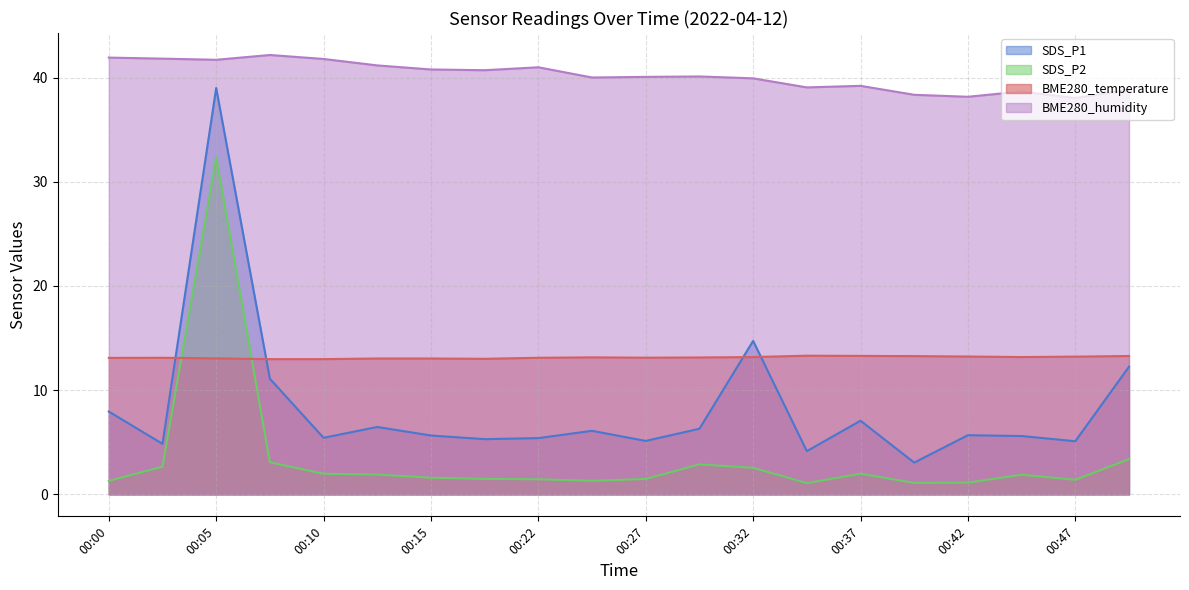

Which series has the largest range (max minus min)?

SDS_P1